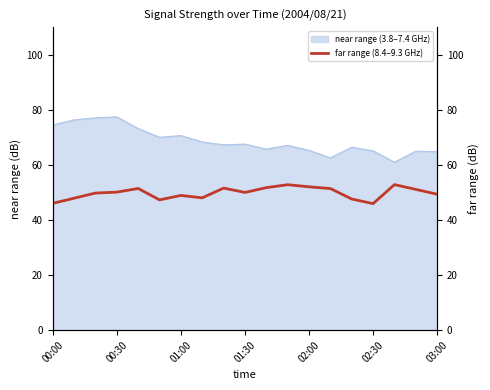

True or false: near range (3.8–7.4 GHz) has a value of 77.4 at 00:30.

True